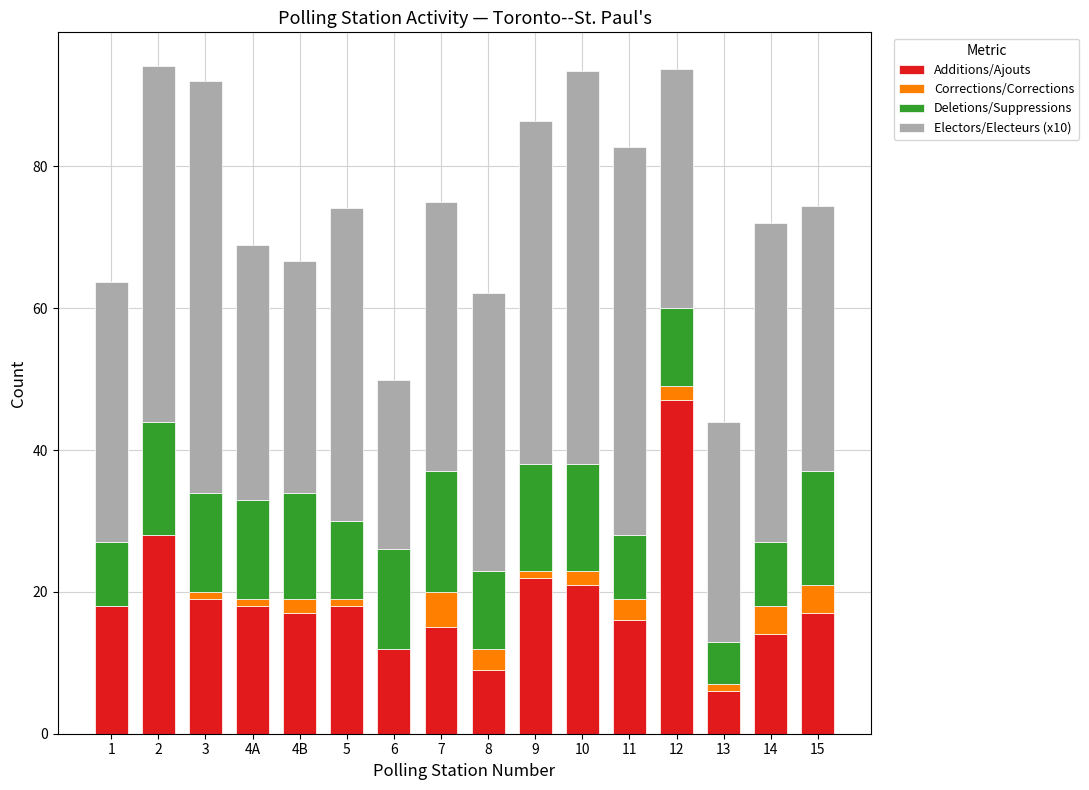

How many series are shown in this chart?

4